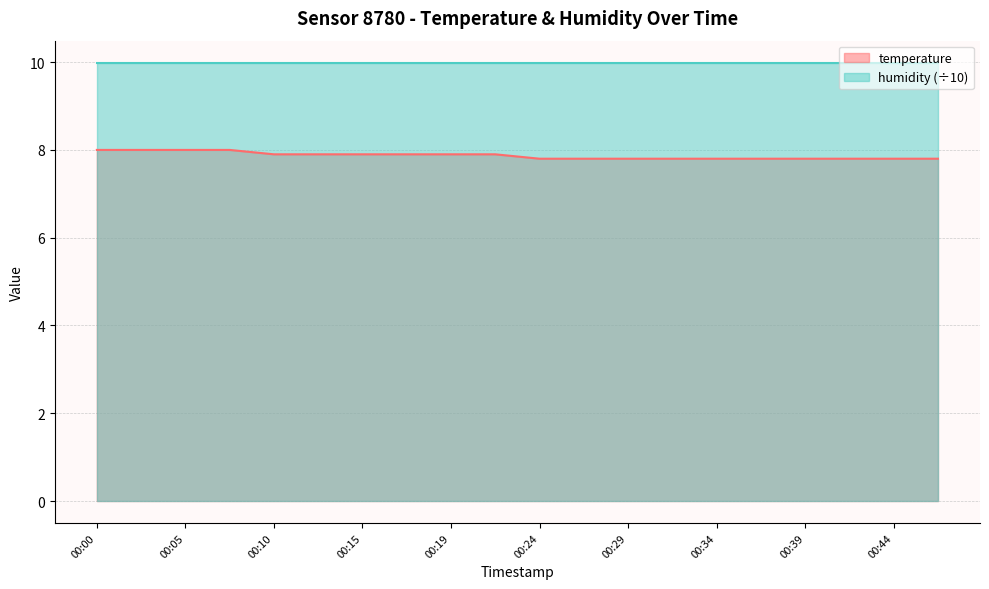

Count the values in the range 7 to 8.

20